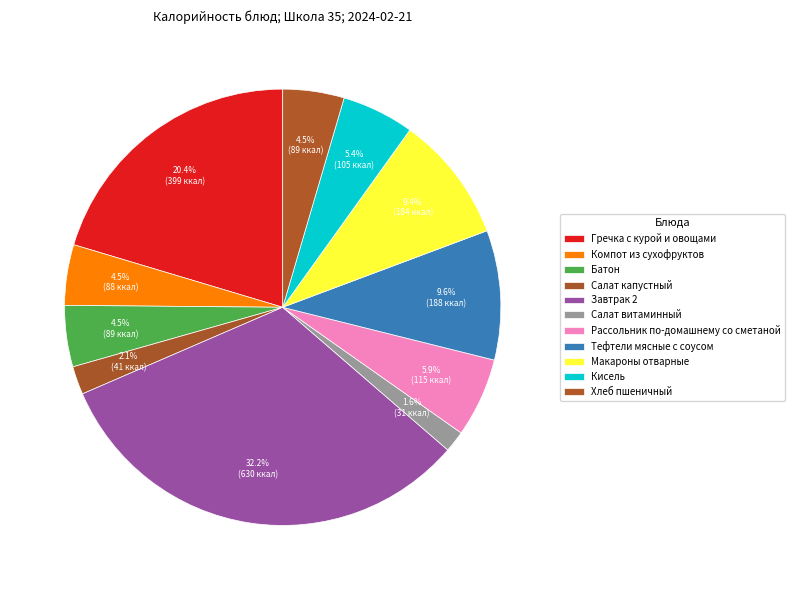

Which has a higher value, Тефтели мясные с соусом or Батон?

Тефтели мясные с соусом